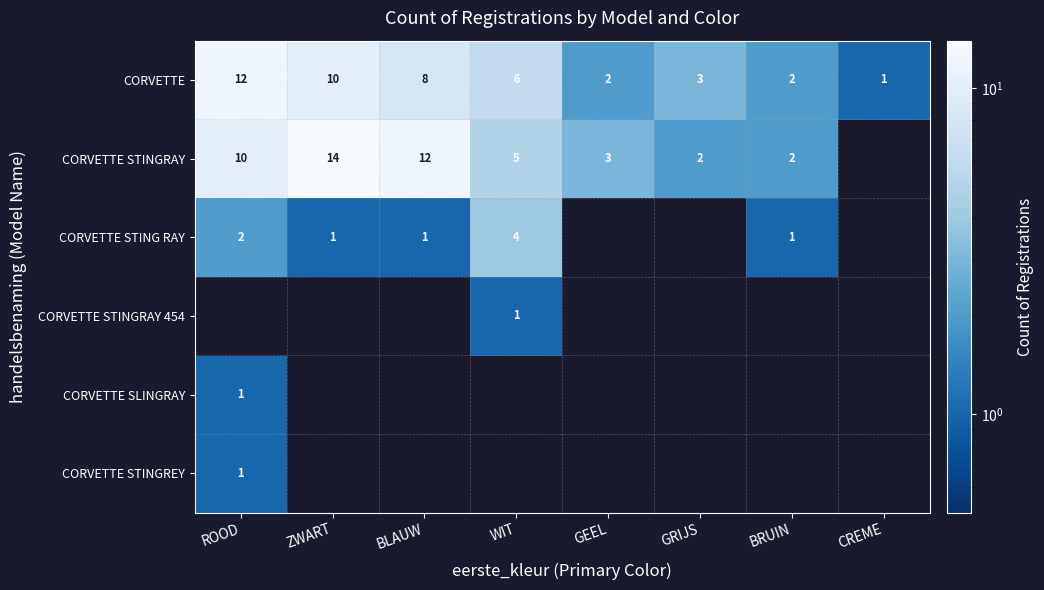

What is the difference between the CORVETTE values at BLAUW and BRUIN?

6